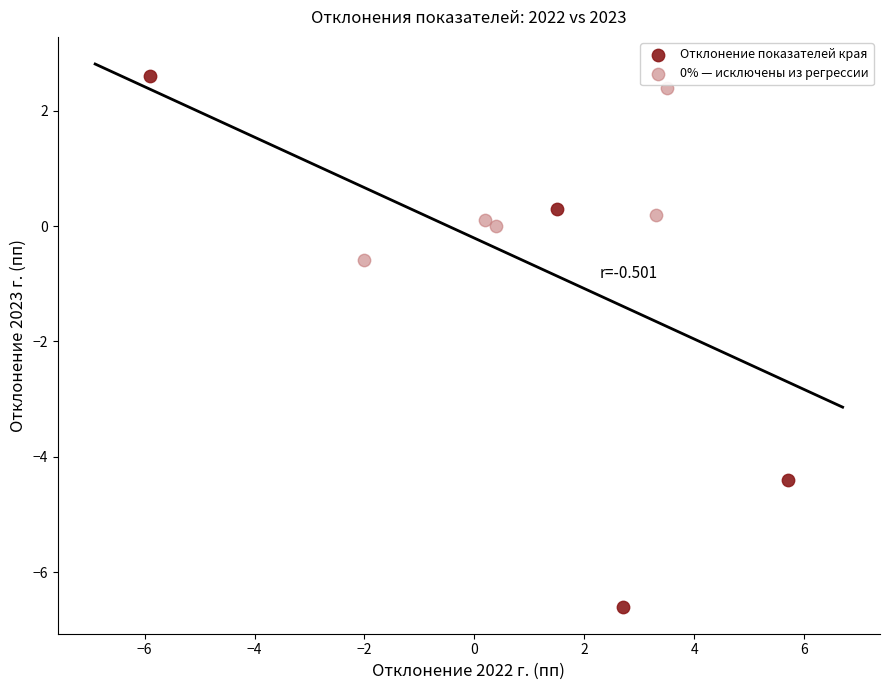

Which series reaches the minimum Y coordinate?

Отклонение показателей края